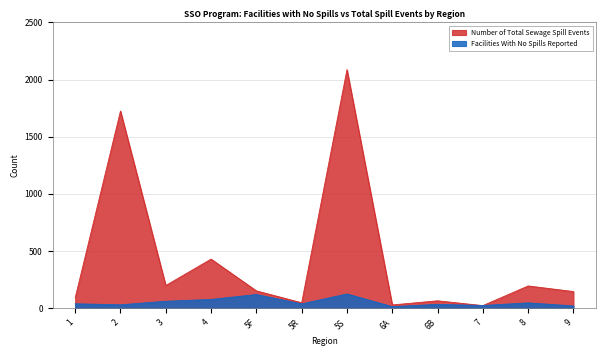

What is the label of the 8th point from the right?

5F